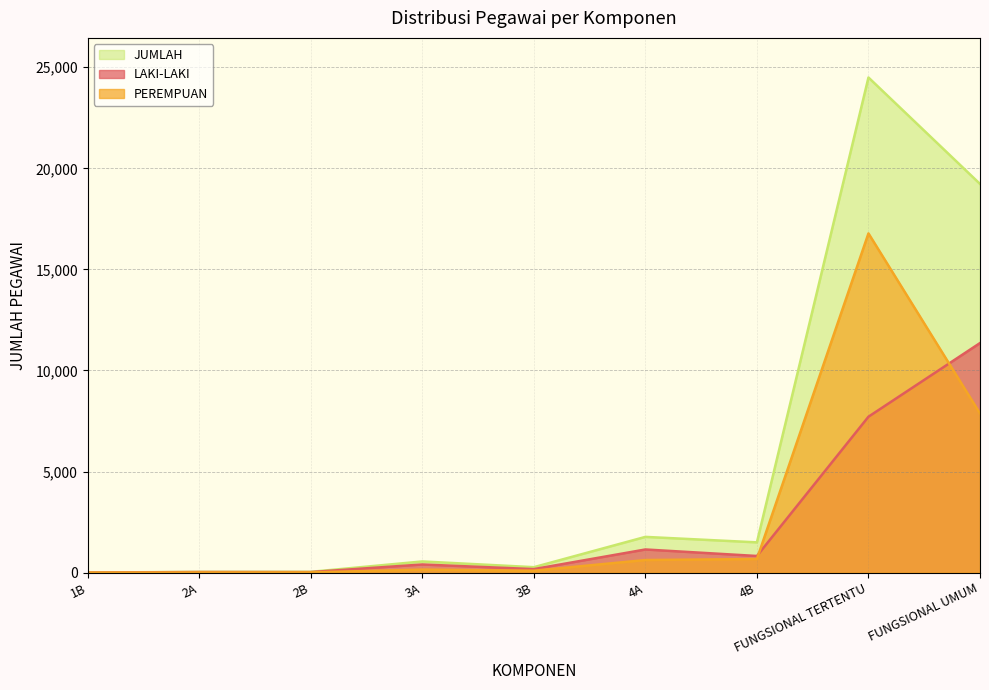

Reading left to right, what are all the values shown in this chart?

LAKI-LAKI: 2	29	27	403	174	1145	823	7713	11357
PEREMPUAN: 0	9	12	150	95	623	674	16782	7873
JUMLAH: 2	38	39	553	269	1768	1497	24495	19230